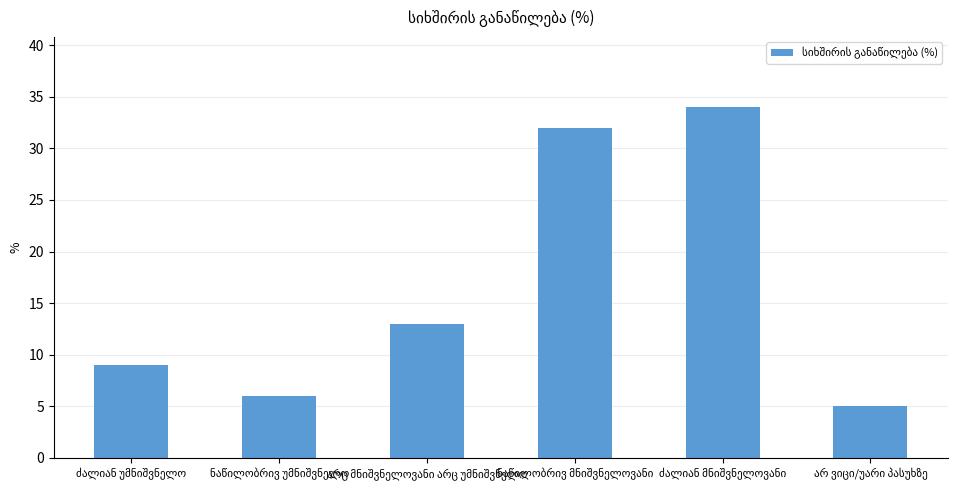

What is the value of the 1st bar from the left?

9